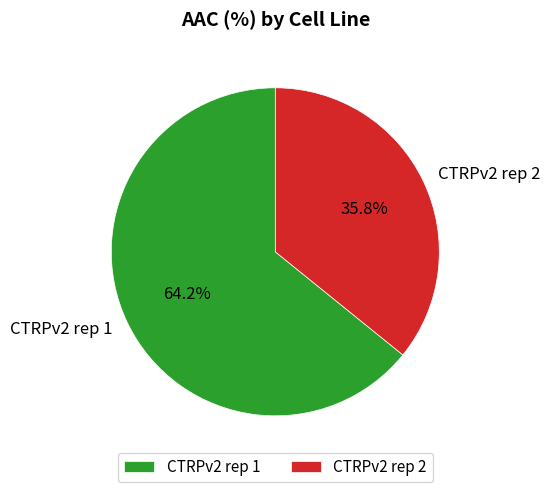

How many segments does this pie chart have?

2